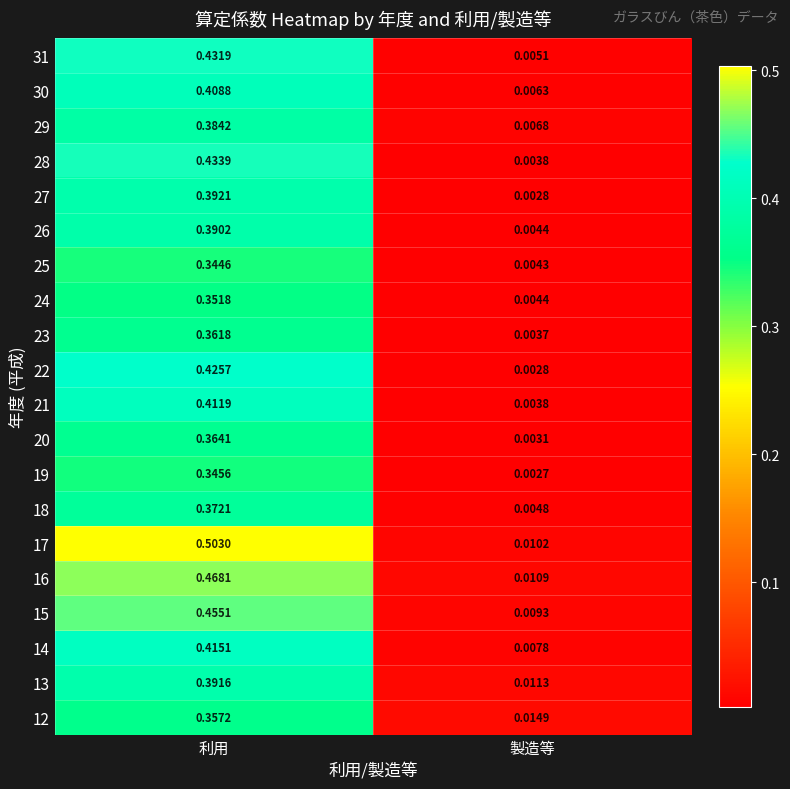

Rank the categories by 18 value from highest to lowest.

利用, 製造等